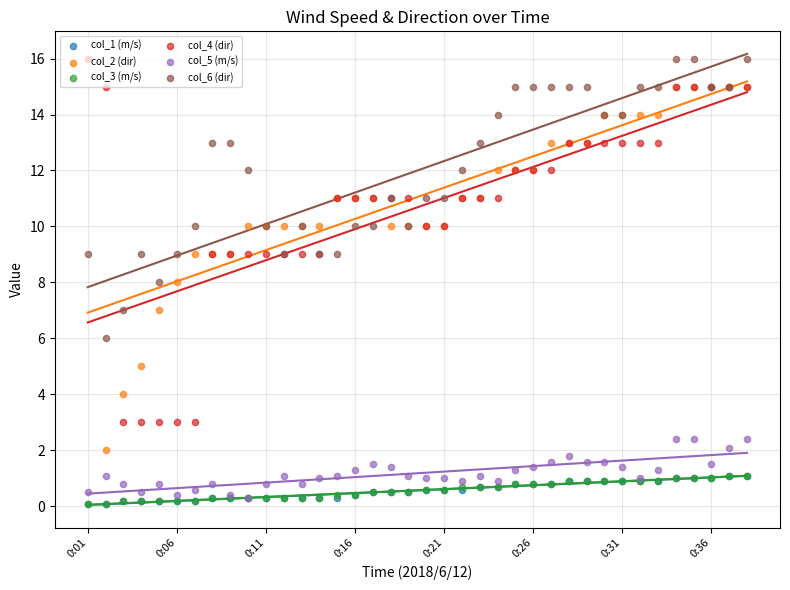

Which series contains the highest Y value?

col_2 (dir)